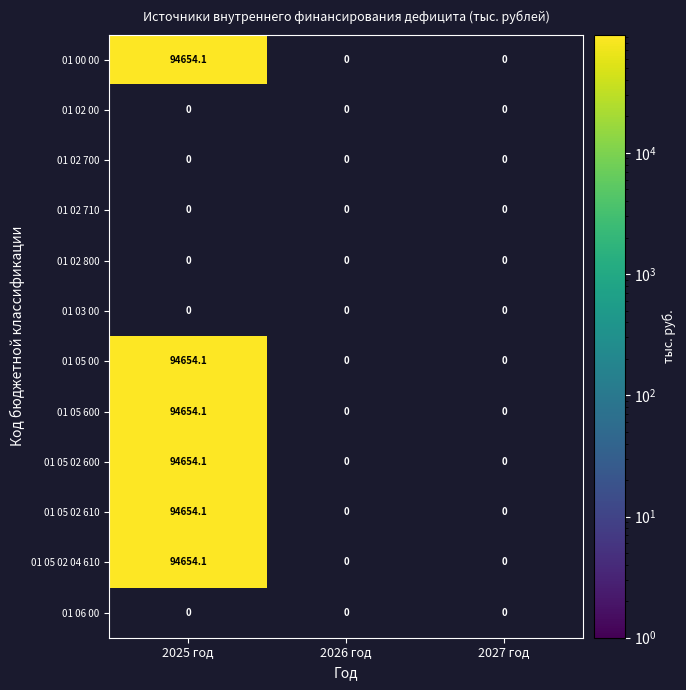

Reading right to left, list all the values displayed in this chart.

01 00 00 00 00 0000 000: 2=0.0	1=0.0	0=94654.1
01 02 00 00 00 0000 000: 2=0.0	1=0.0	0=0.0
01 02 00 00 00 0000 700: 2=0.0	1=0.0	0=0.0
01 02 00 00 04 0000 710: 2=0.0	1=0.0	0=0.0
01 02 00 00 00 0000 800: 2=0.0	1=0.0	0=0.0
01 03 00 00 00 0000 000: 2=0.0	1=0.0	0=0.0
01 05 00 00 00 0000 000: 2=0.0	1=0.0	0=94654.1
01 05 00 00 00 0000 600: 2=0.0	1=0.0	0=94654.1
01 05 02 00 00 0000 600: 2=0.0	1=0.0	0=94654.1
01 05 02 01 00 0000 610: 2=0.0	1=0.0	0=94654.1
01 05 02 01 04 0000 610: 2=0.0	1=0.0	0=94654.1
01 06 00 00 00 0000 000: 2=0.0	1=0.0	0=0.0